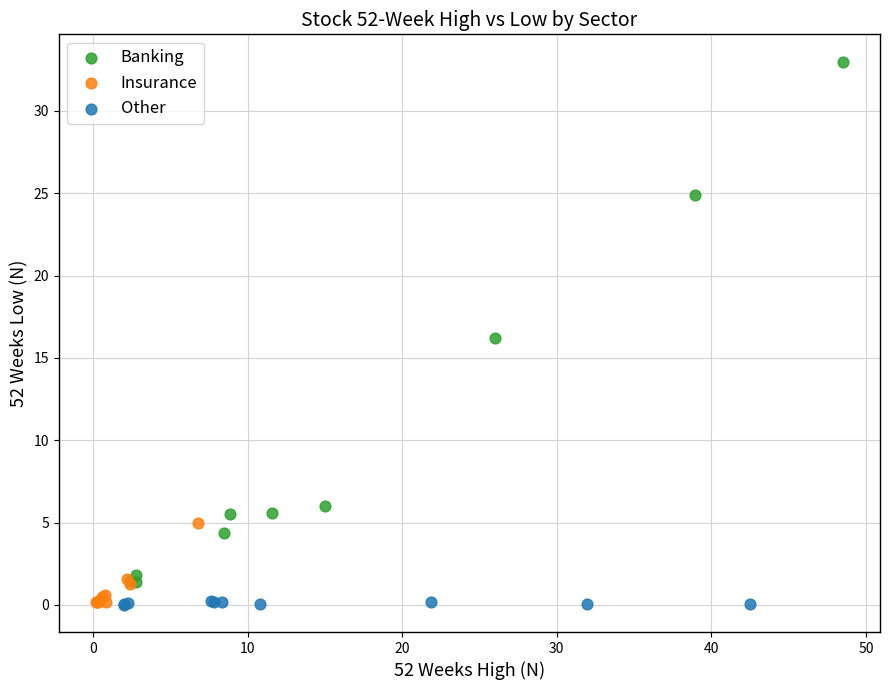

Which series contains the highest Y value?

Banking